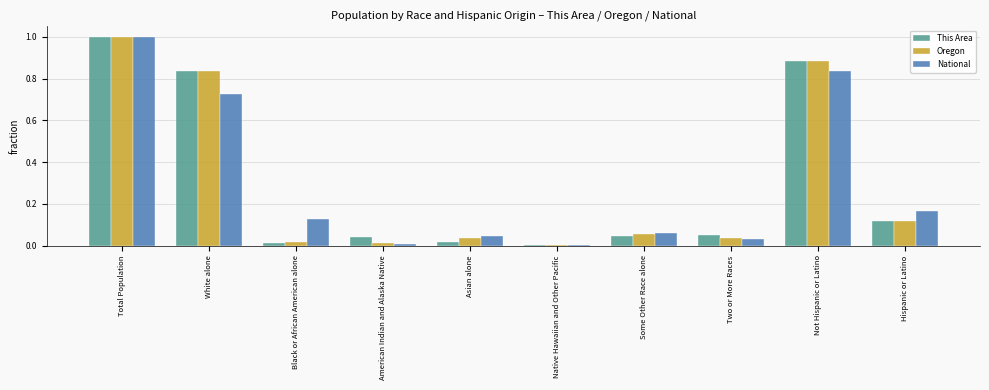

Are the bars horizontal?

No